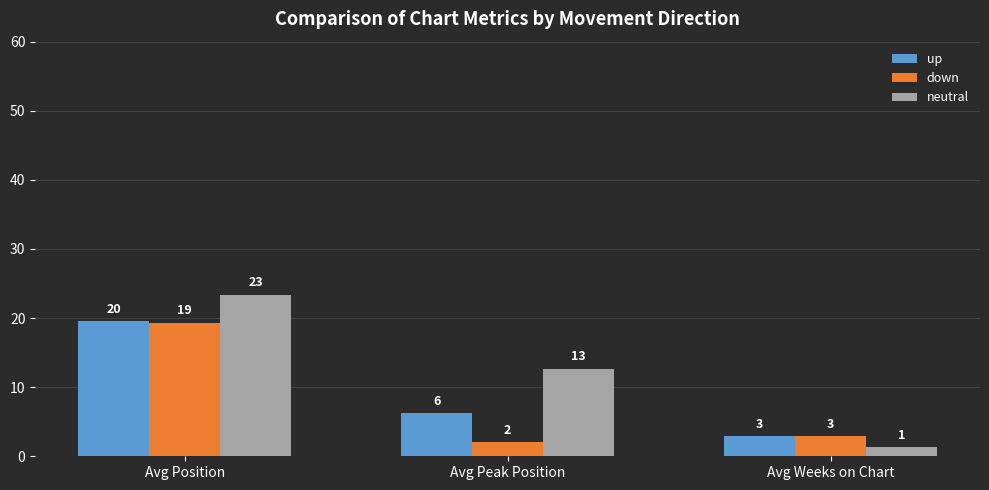

At which label is up closest to 11?

Avg Peak Position